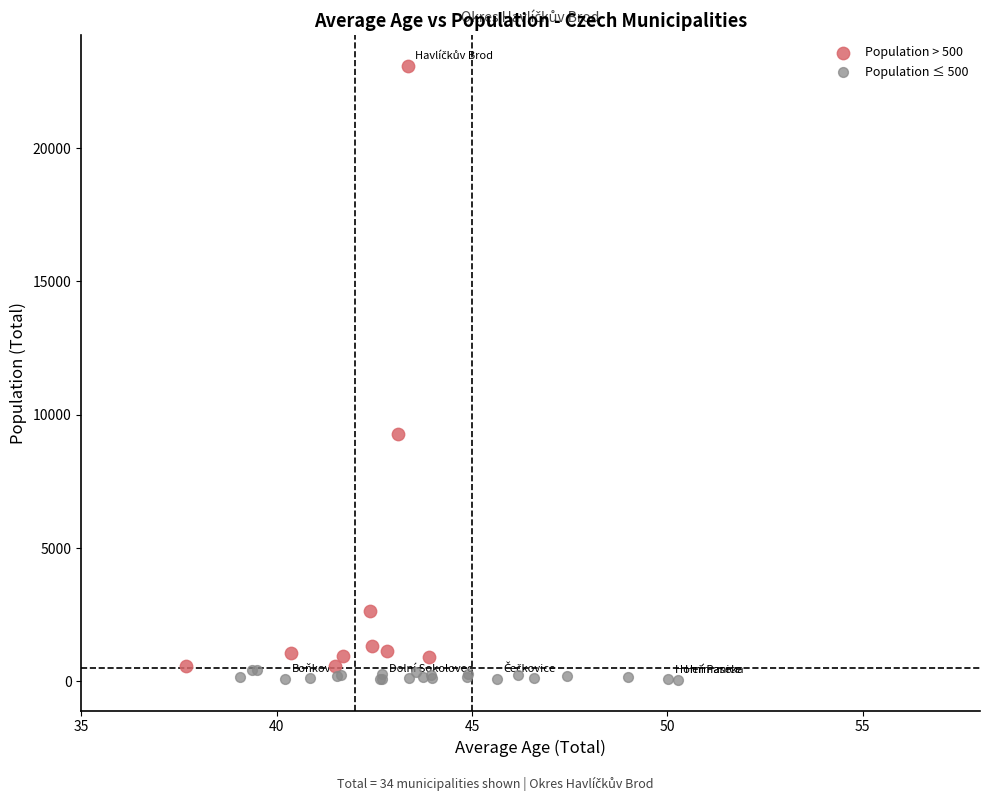

Which series reaches the maximum Y coordinate?

Population > 500